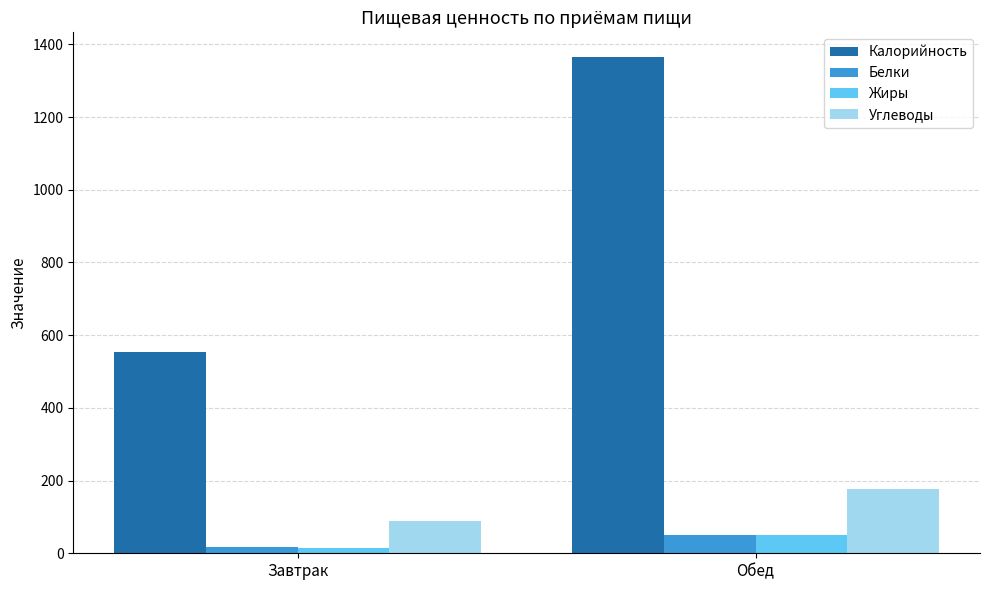

What is the value of the Калорийность bar at the 1st from the left?

554.7